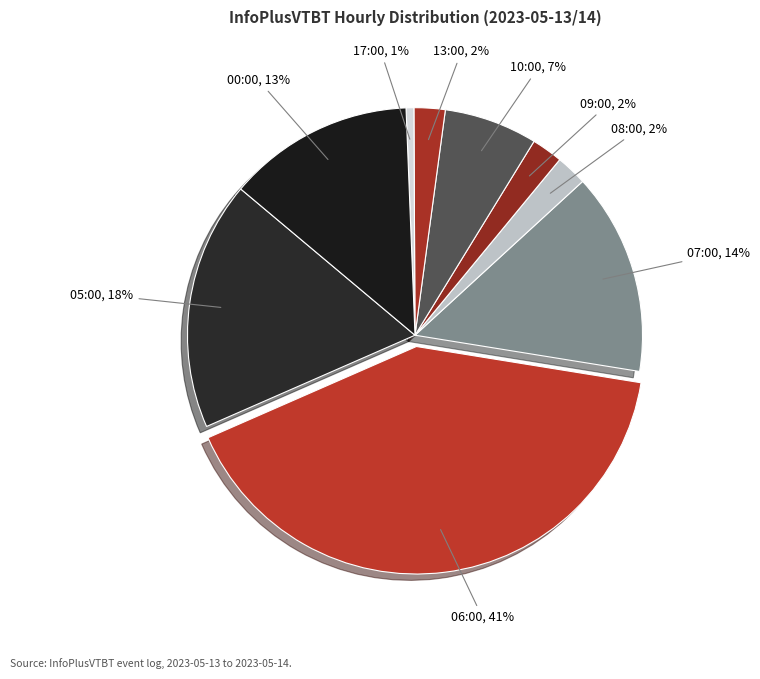

What is the smallest slice in the pie chart?

17:00